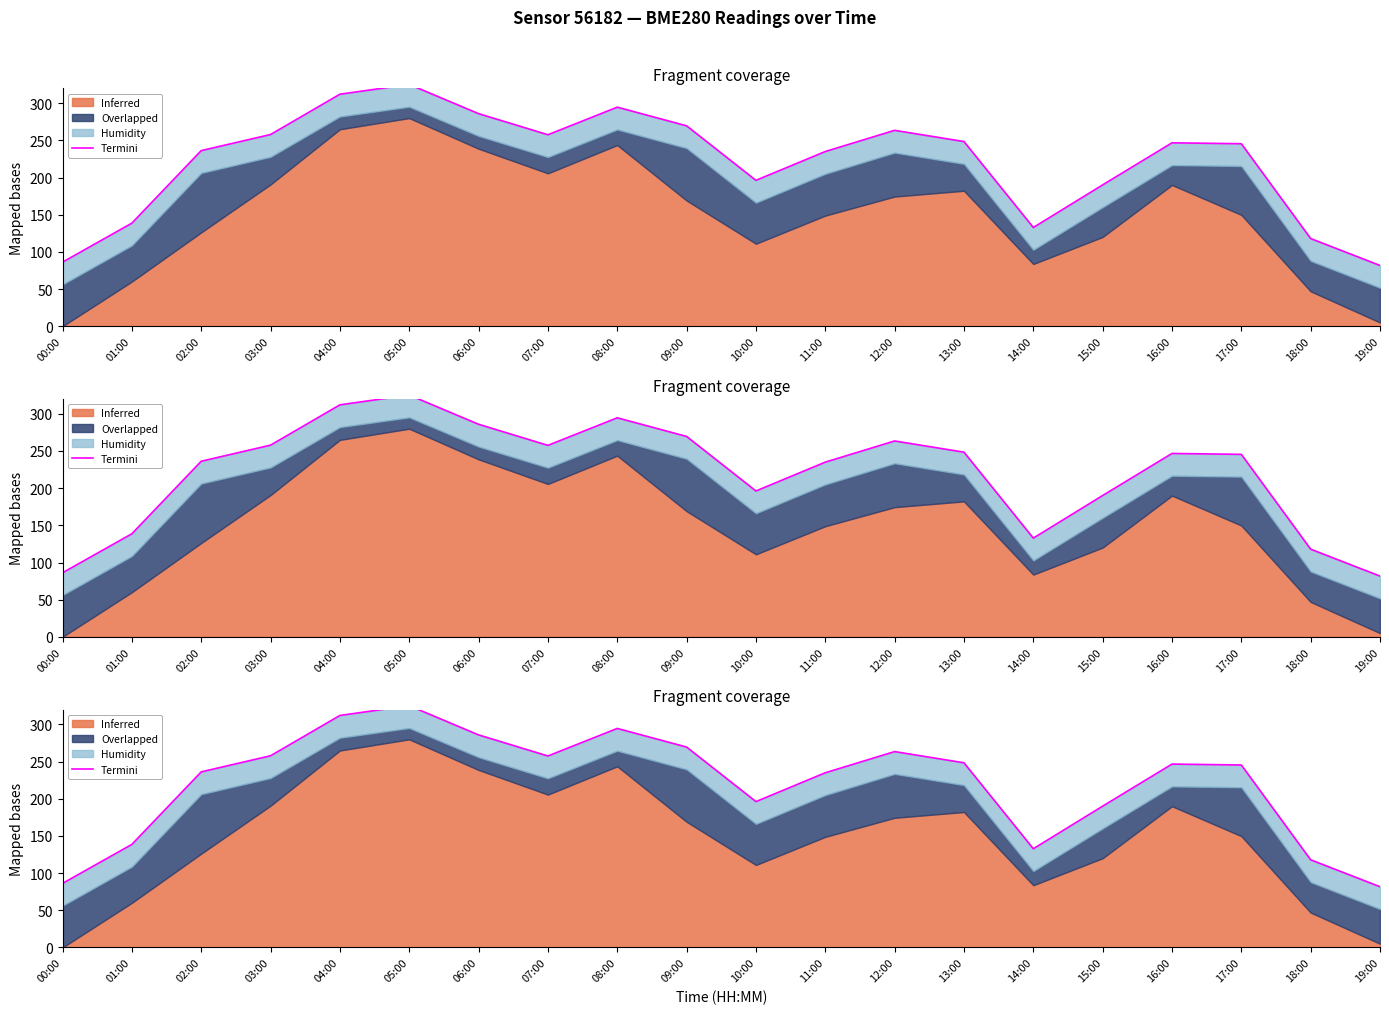

How many interior local valleys (lower than both neighbors) does the data have?

3